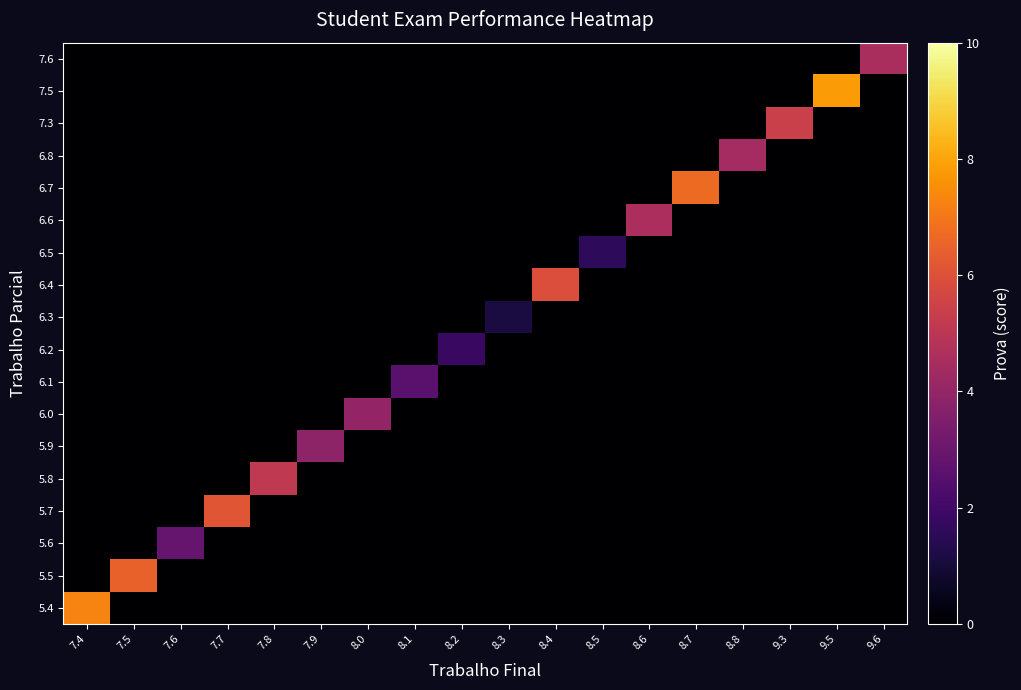

How many series are shown in this chart?

18